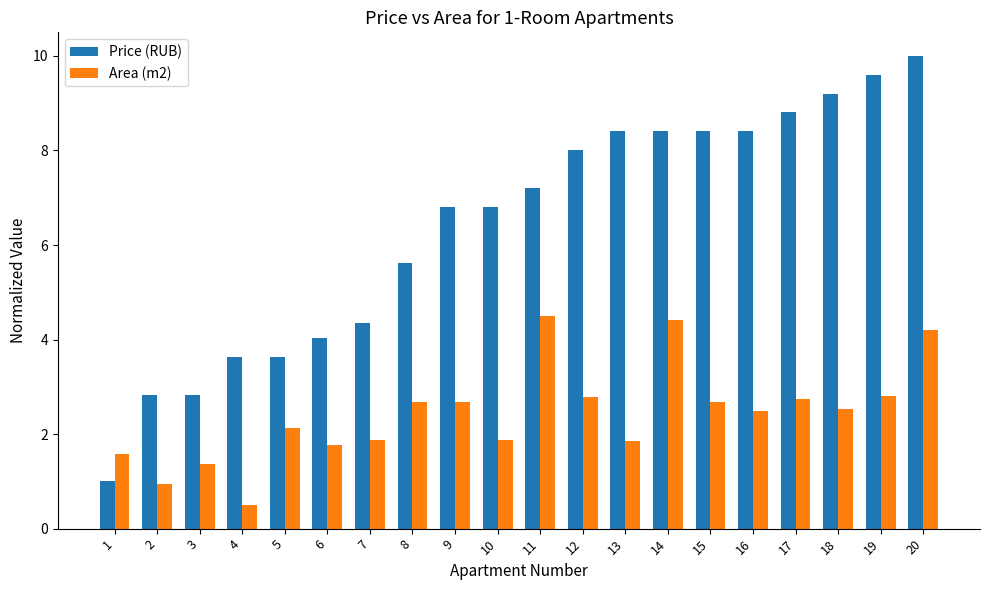

The Price (RUB) series shows 4.3 at 13. True or false?

False